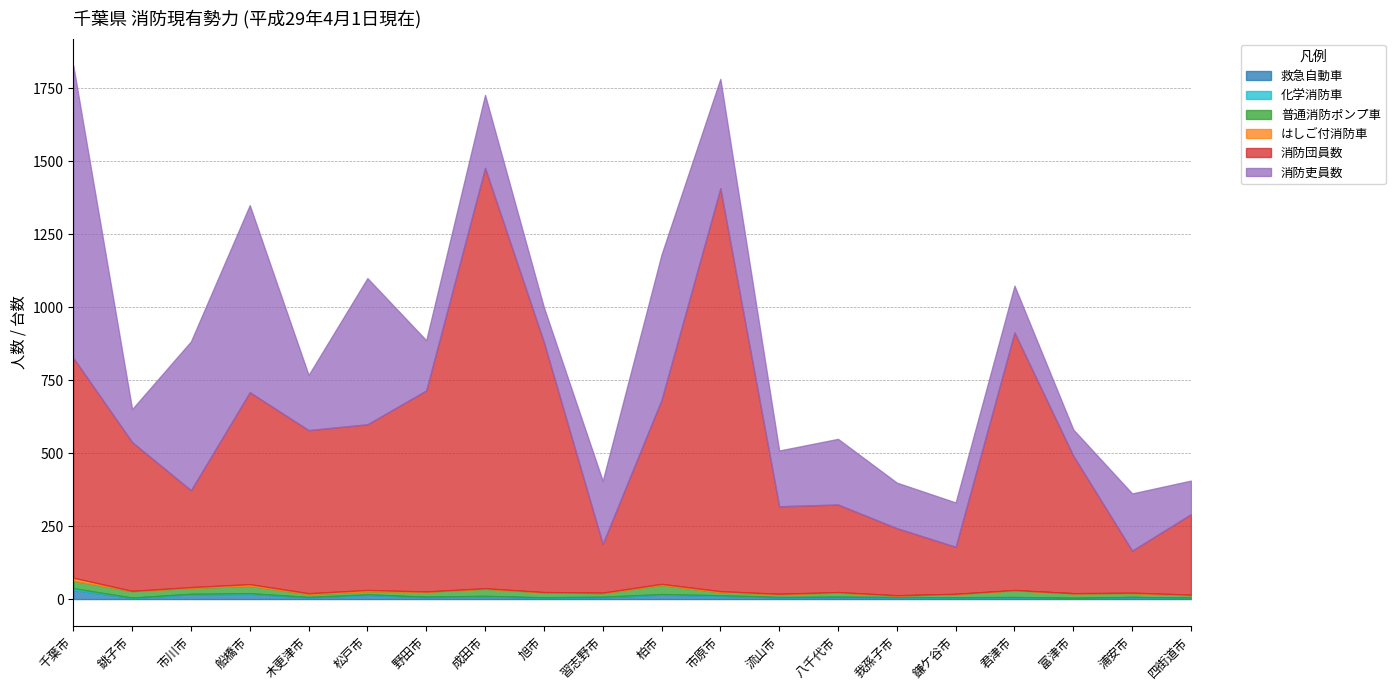

At how many categories does at least one series exceed 1115?

2